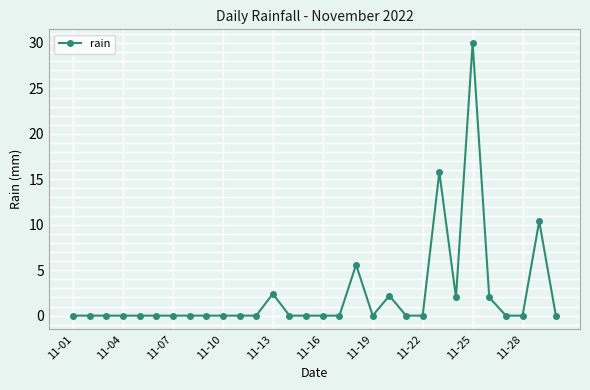

What is the value of the 29th point from the left?

10.4